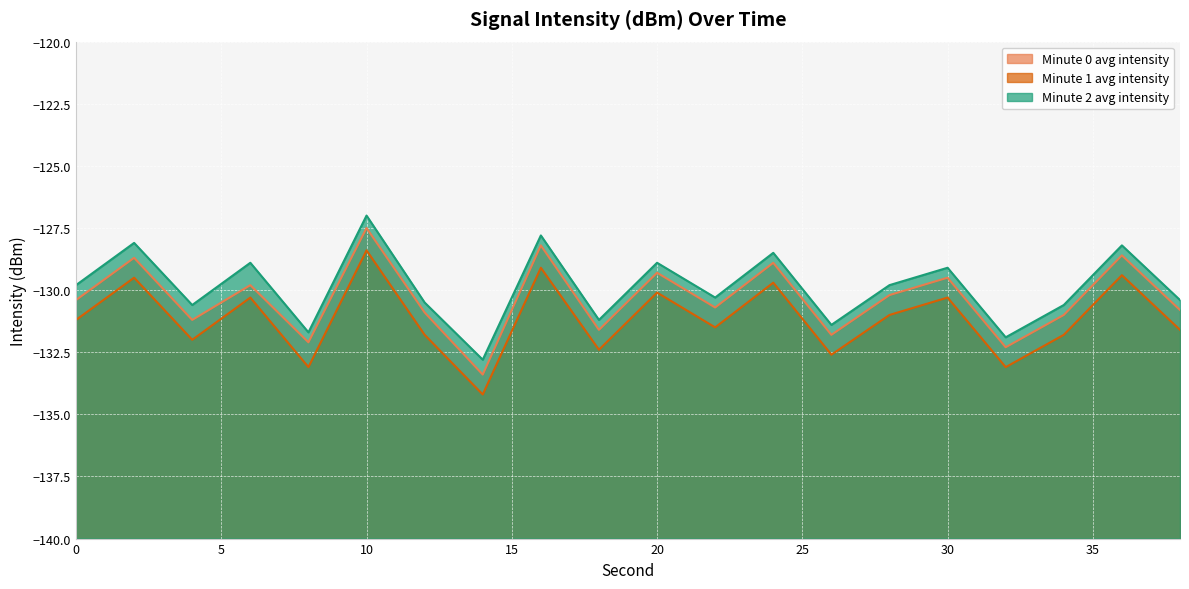

What is the maximum value for Minute 0 avg intensity?

-127.5